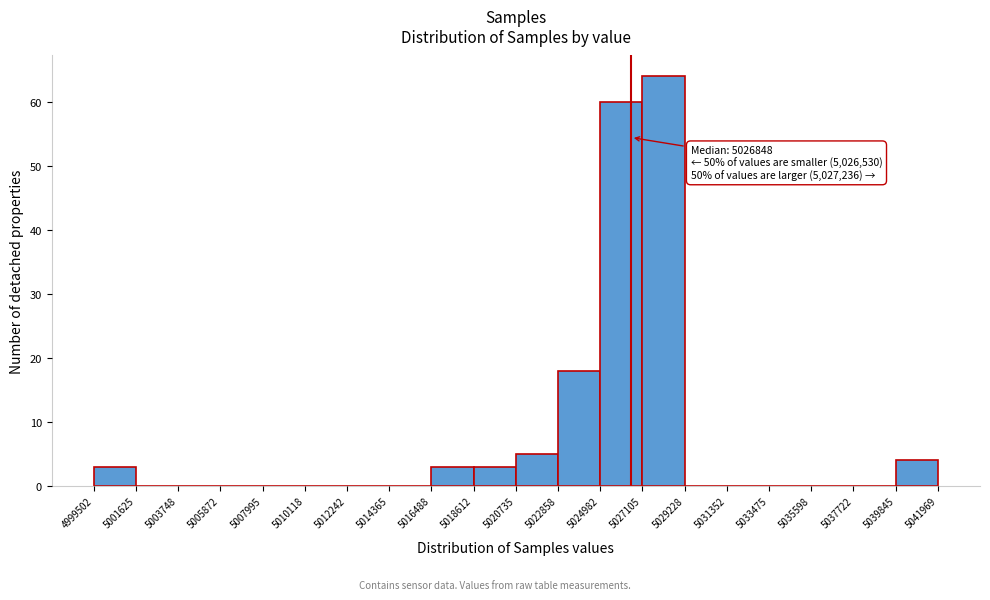

Over which range of the x-axis is the bar tallest?

5027105 to 5029228